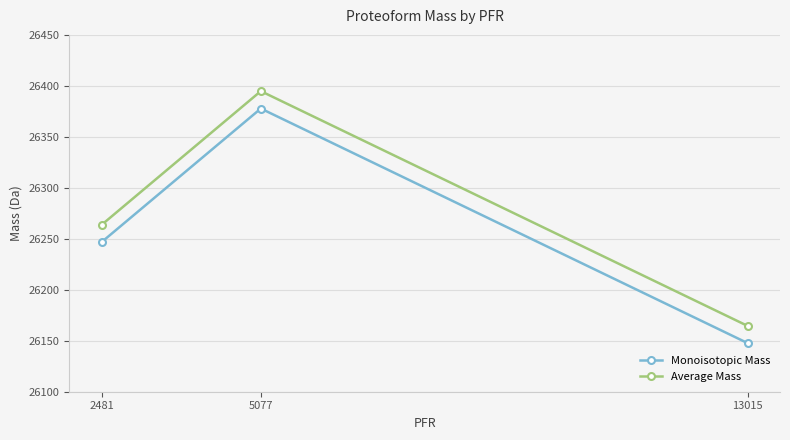

Which category has the lowest value in the Average Mass series?

13015